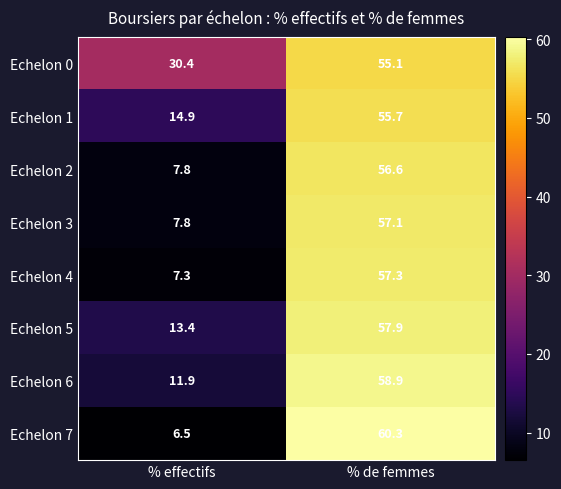

The Echelon 4 series shows 57.3 at % de femmes. True or false?

True